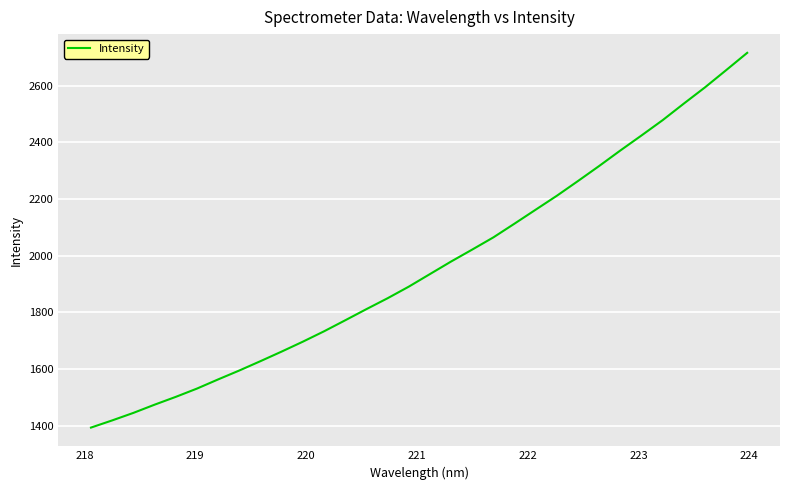

What is the maximum value shown in the chart?

2716.0